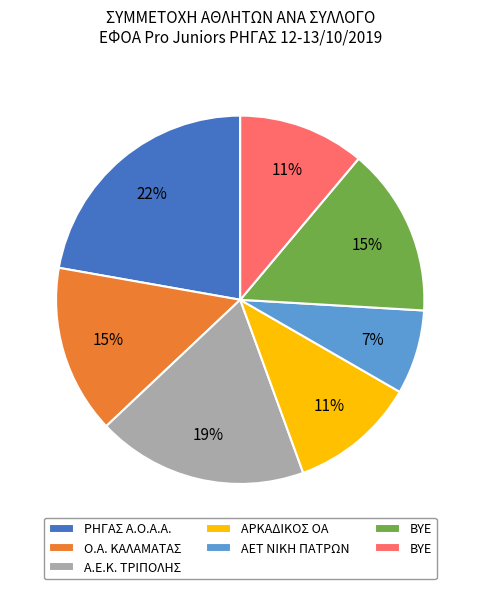

What is the smallest slice in the pie chart?

ΑΕΤ ΝΙΚΗ ΠΑΤΡΩΝ